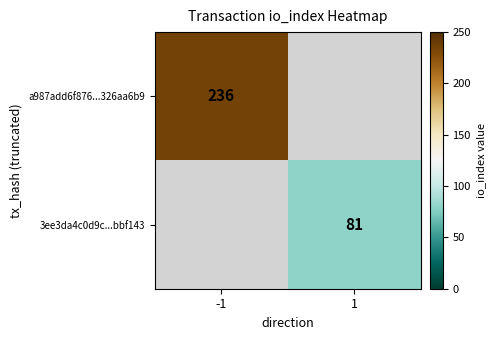

True or false: 3ee3da4c0d9c...bbf143 has a value of 17 at 1.

False